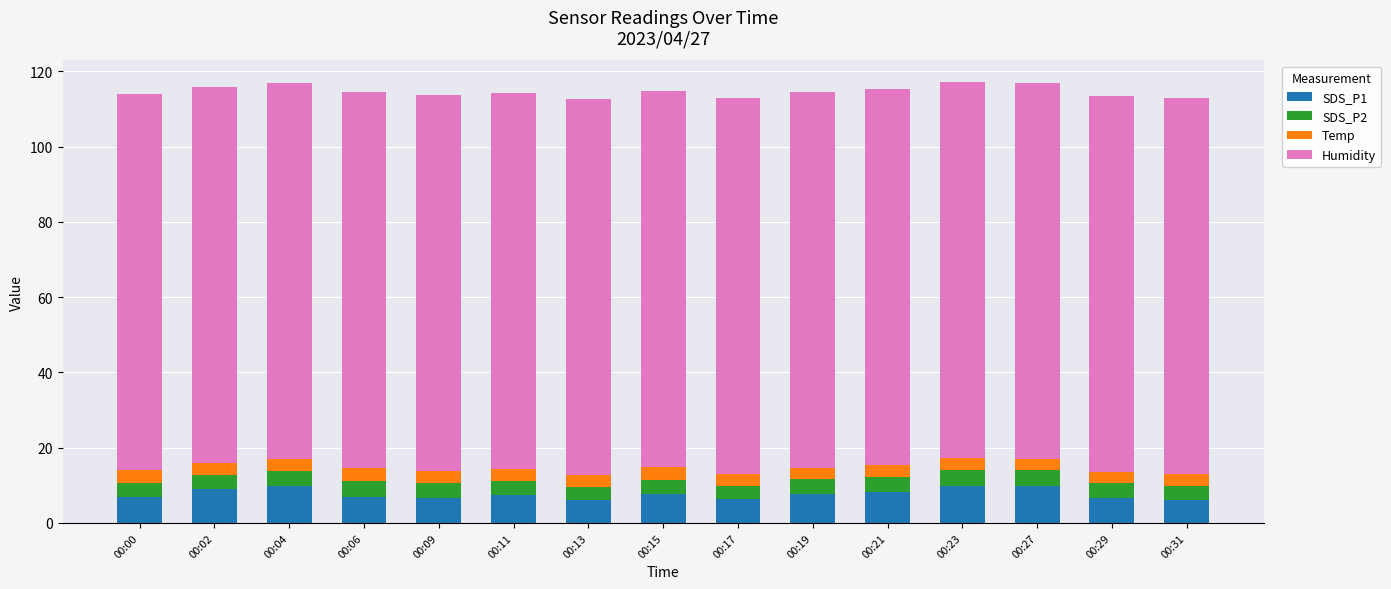

What is the maximum value for SDS_P1?

9.9